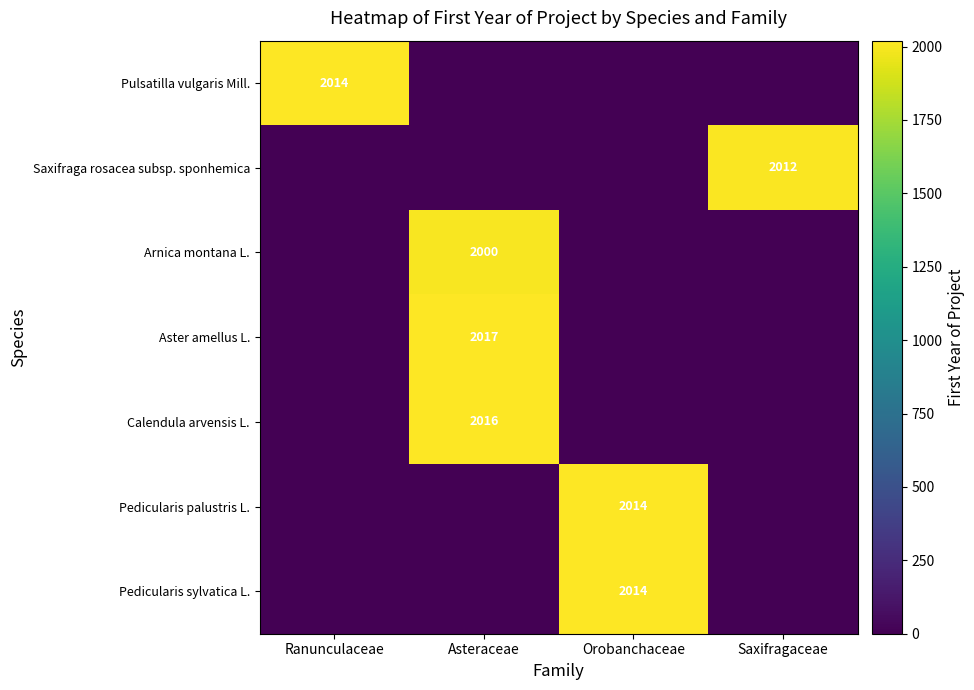

The value of Aster amellus L. at Asteraceae is 2017. True or false?

True